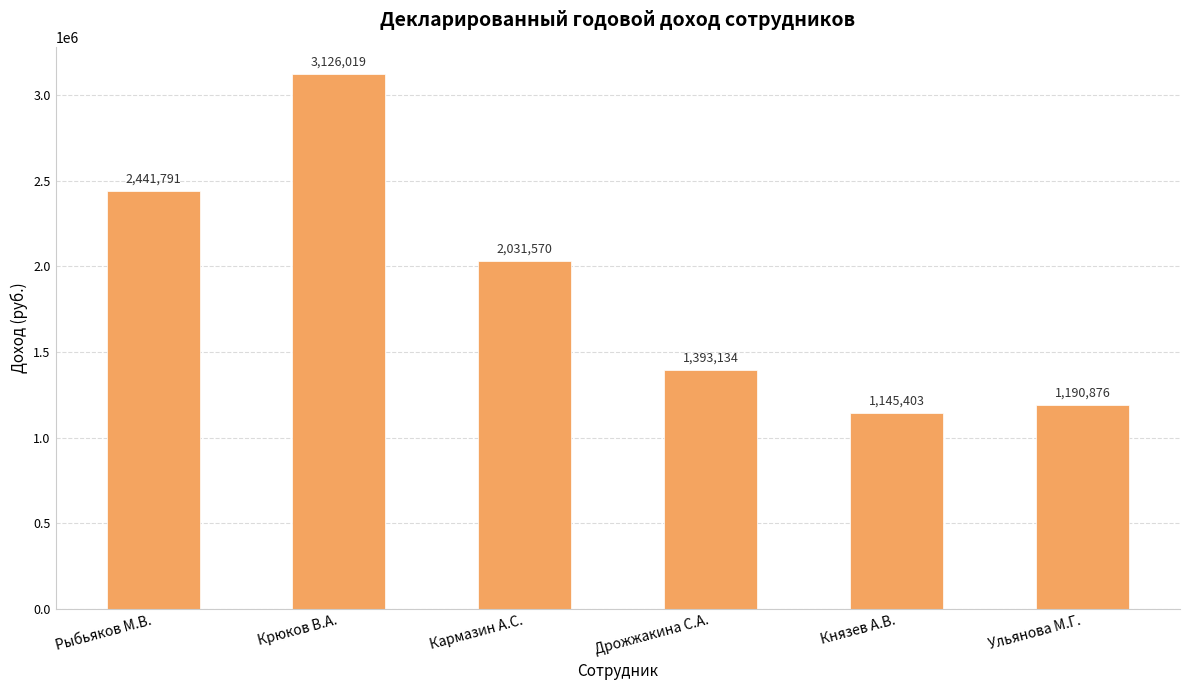

Which has a higher value, Дрожжакина С.А. or Князев А.В.?

Дрожжакина С.А.